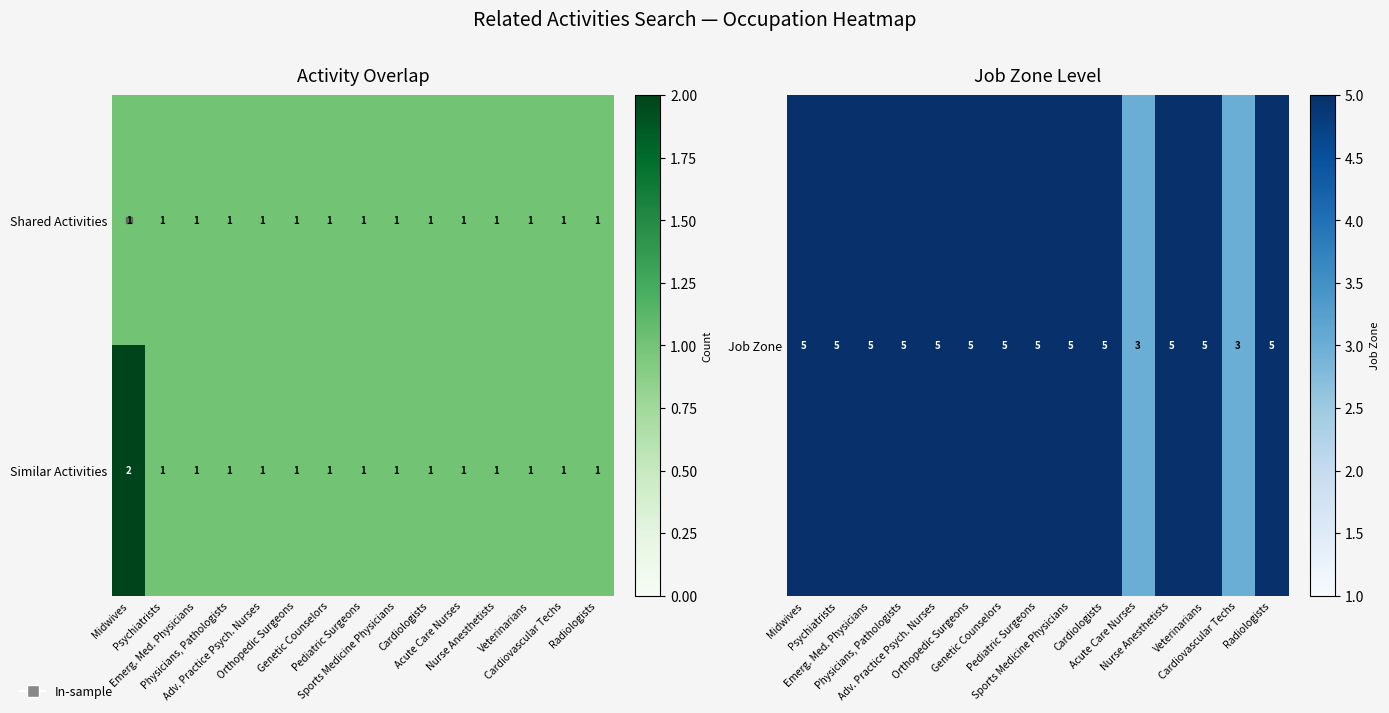

Which series has the largest total across all categories?

Similar Activities